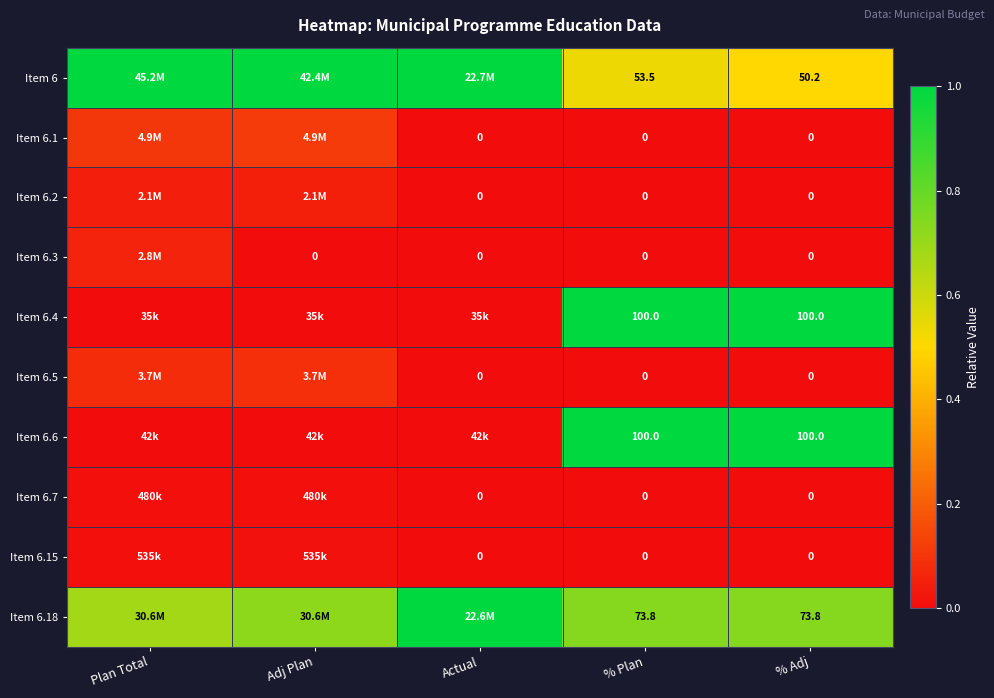

The Item 6.6 series shows 1.7 at % Plan. True or false?

False